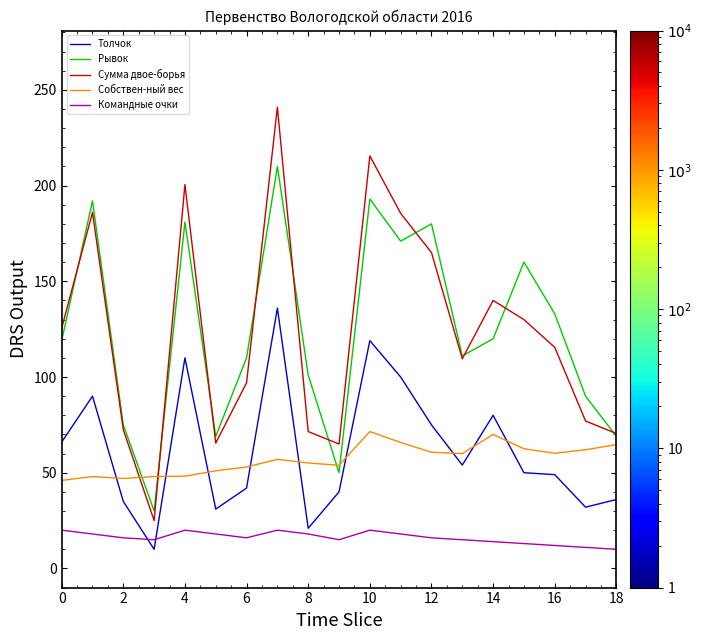

What is the minimum value shown in the chart?

10.0